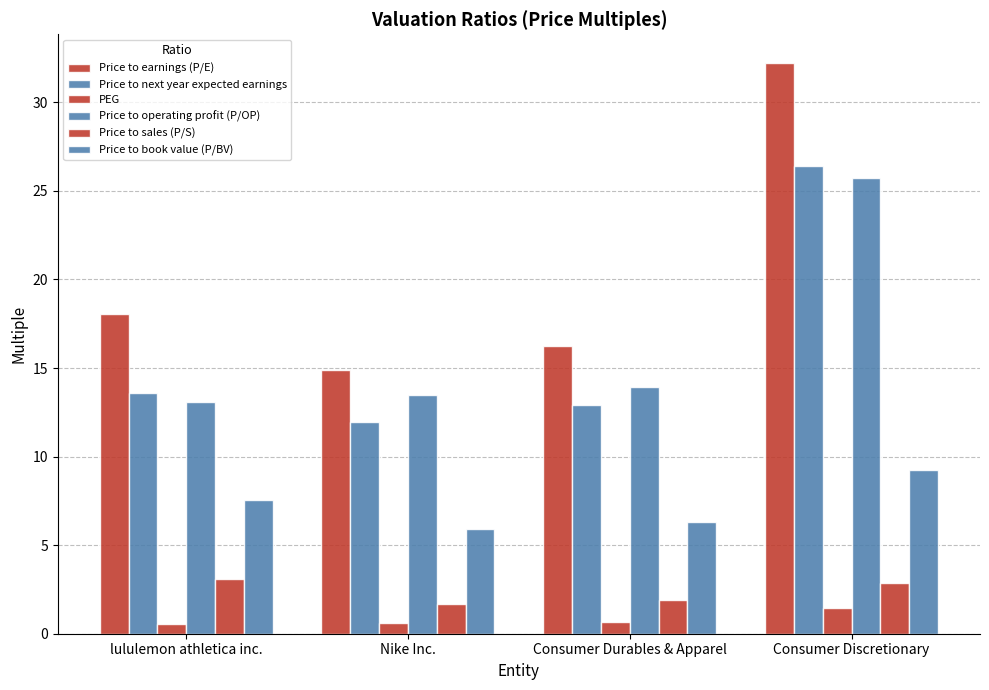

How many data points in Price to book value (P/BV) are above 7?

2